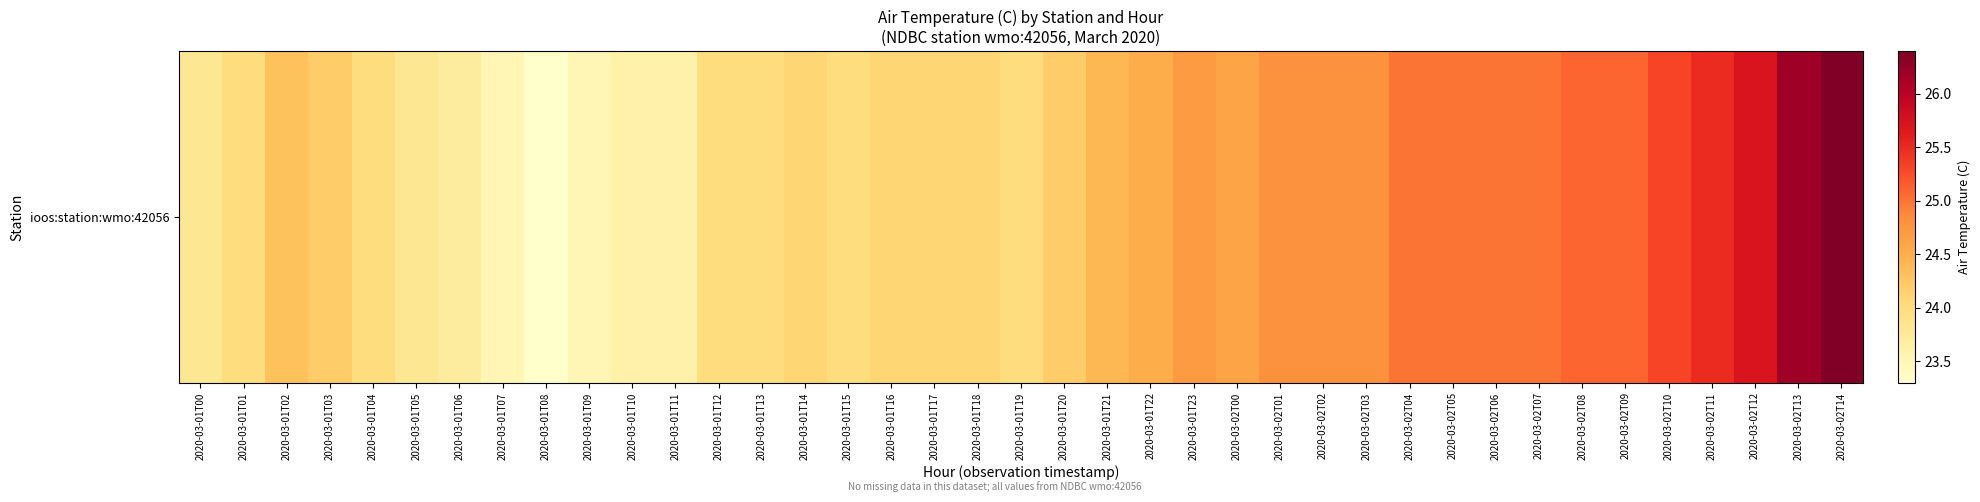

How many series are shown in this chart?

1